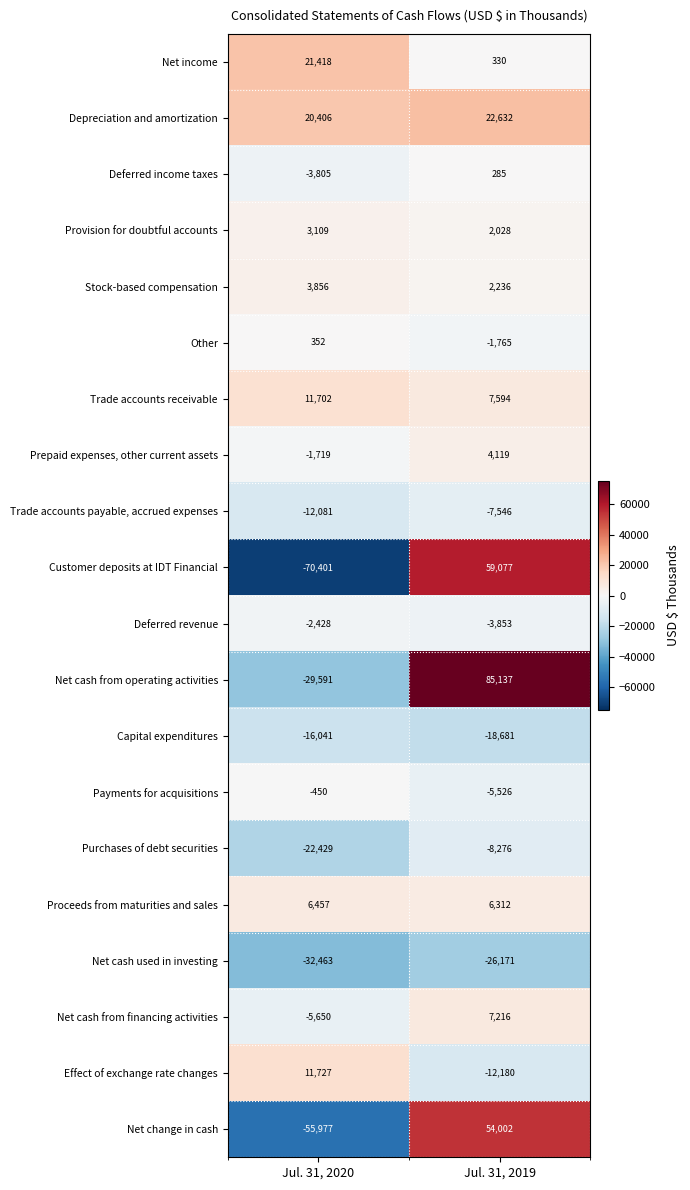

What is the approximate value of Effect of exchange rate changes at Jul. 31, 2019, to the nearest 50?

-12200